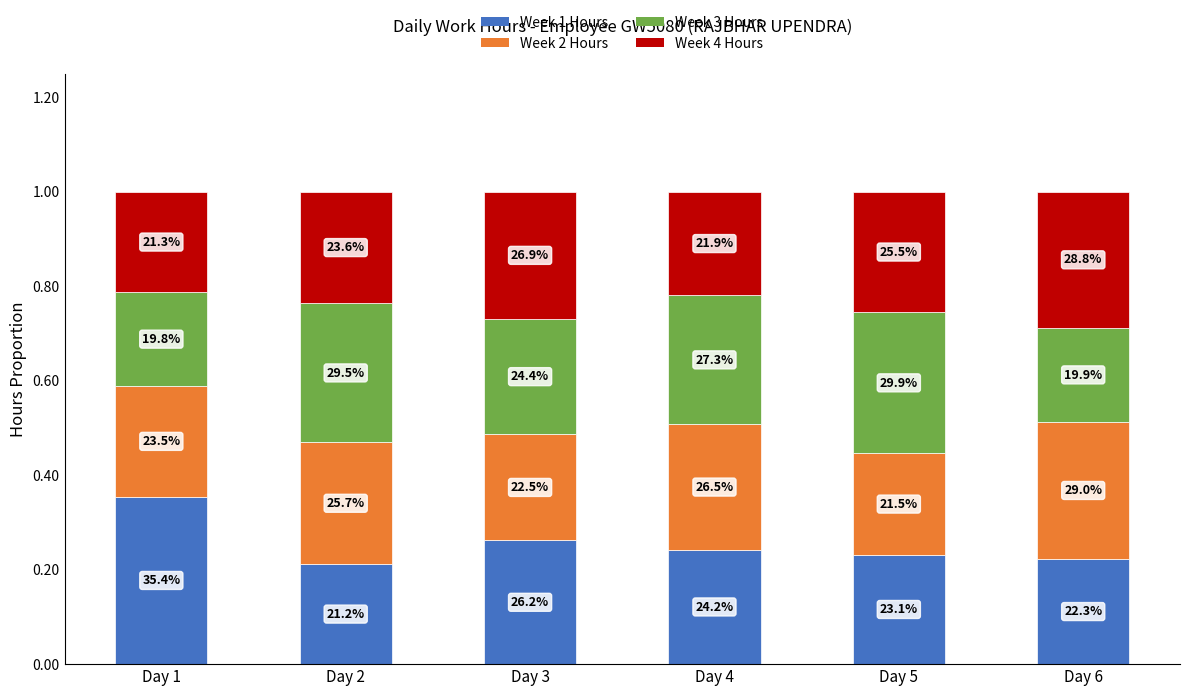

Which series has the widest spread of values?

Week 1 Hours